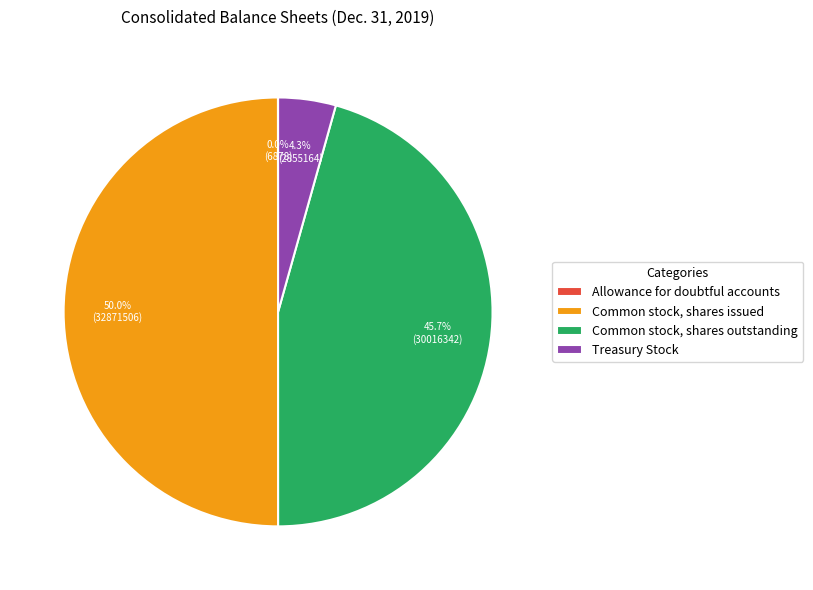

To the nearest percent, what is the difference between the largest and smallest slice percentages?

50%